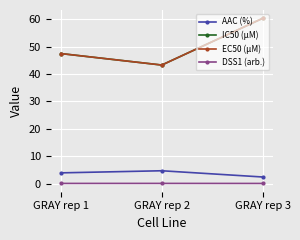

The AAC (%) series shows 4.7 at GRAY rep 2. True or false?

True